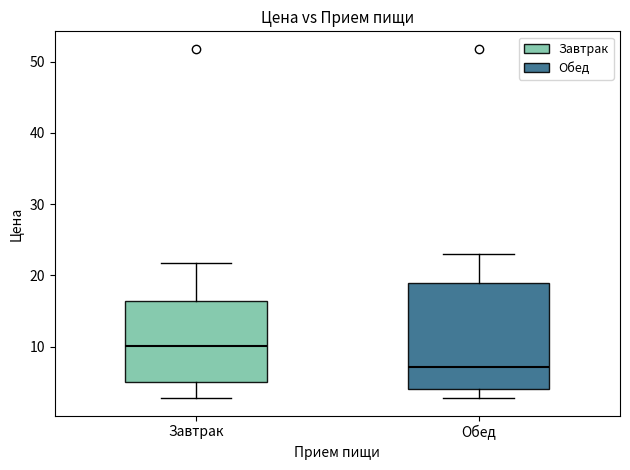

Reading left to right, read every box against the y-axis: the position of its median line, the range the box covers, and the ends of its whiskers. The values are not printed on the chart, so give them approximately, as read against the axis.

Завтрак: median 10, box 5 to 16, whiskers 3 to 22
Обед: median 7, box 4 to 19, whiskers 3 to 23